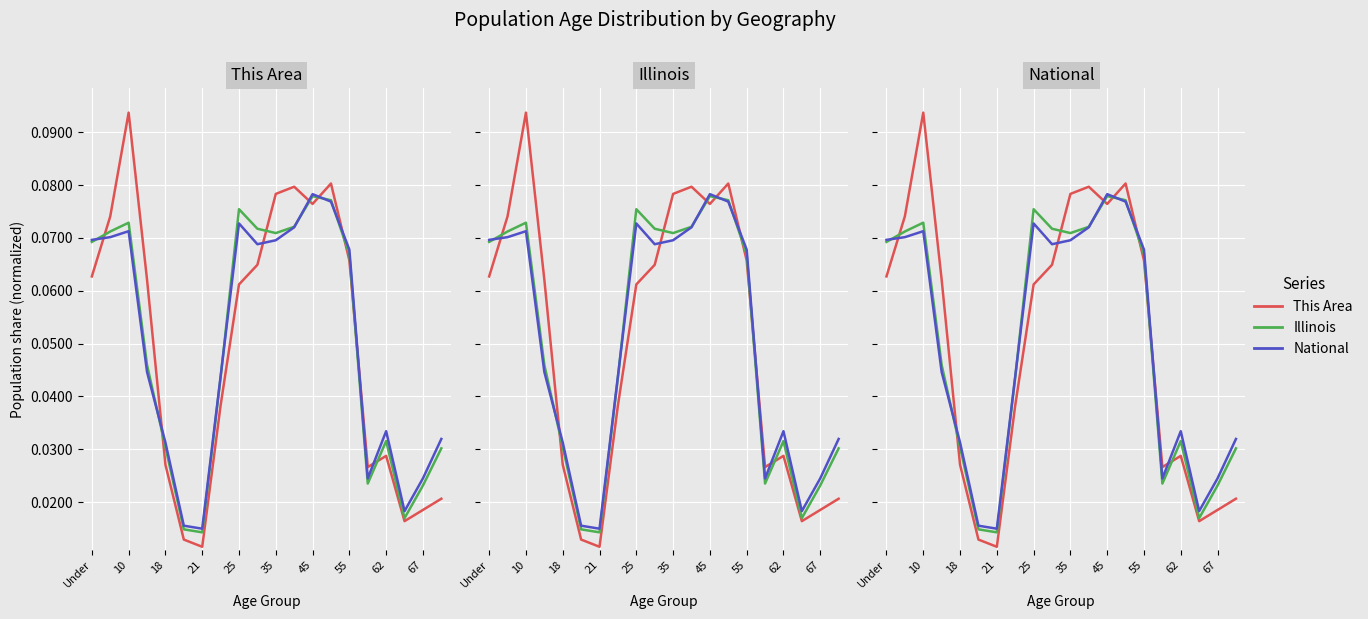

What is the maximum value shown in the chart?

0.1